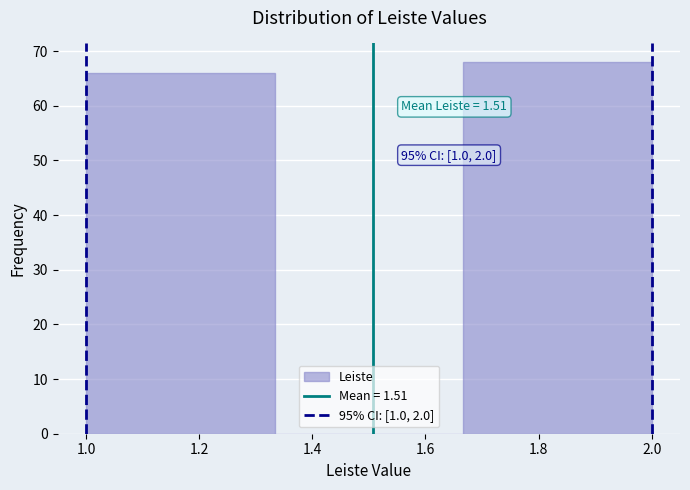

Over which range of the x-axis is the bar tallest?

1.66 to 2.00